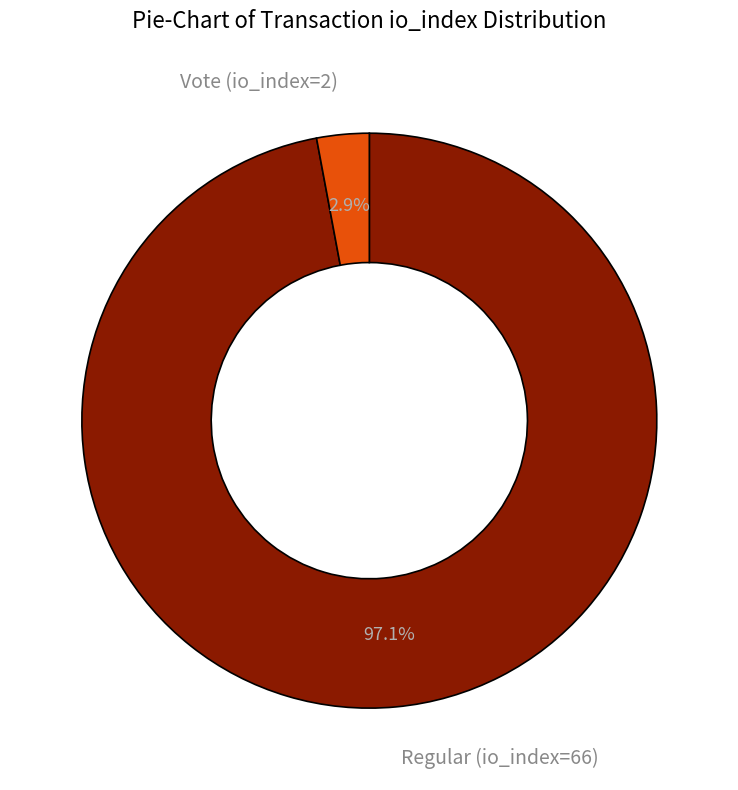

Which slice is the smallest?

Vote (io_index=2)